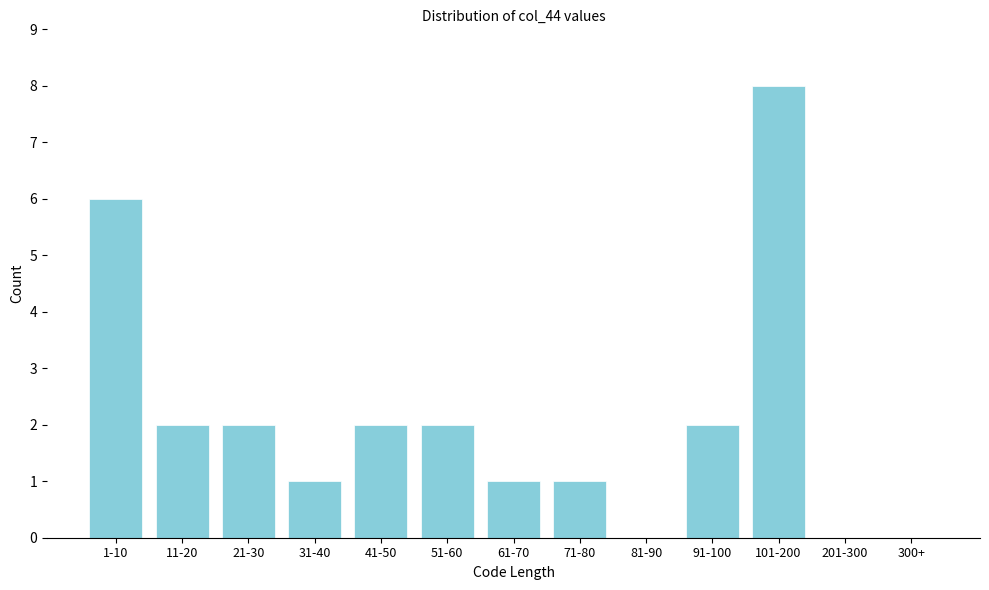

Reading left to right, what are all the values shown in this chart?

1-10=6	11-20=2	21-30=2	31-40=1	41-50=2	51-60=2	61-70=1	71-80=1	81-90=0	91-100=2	101-200=8	201-300=0	300+=0